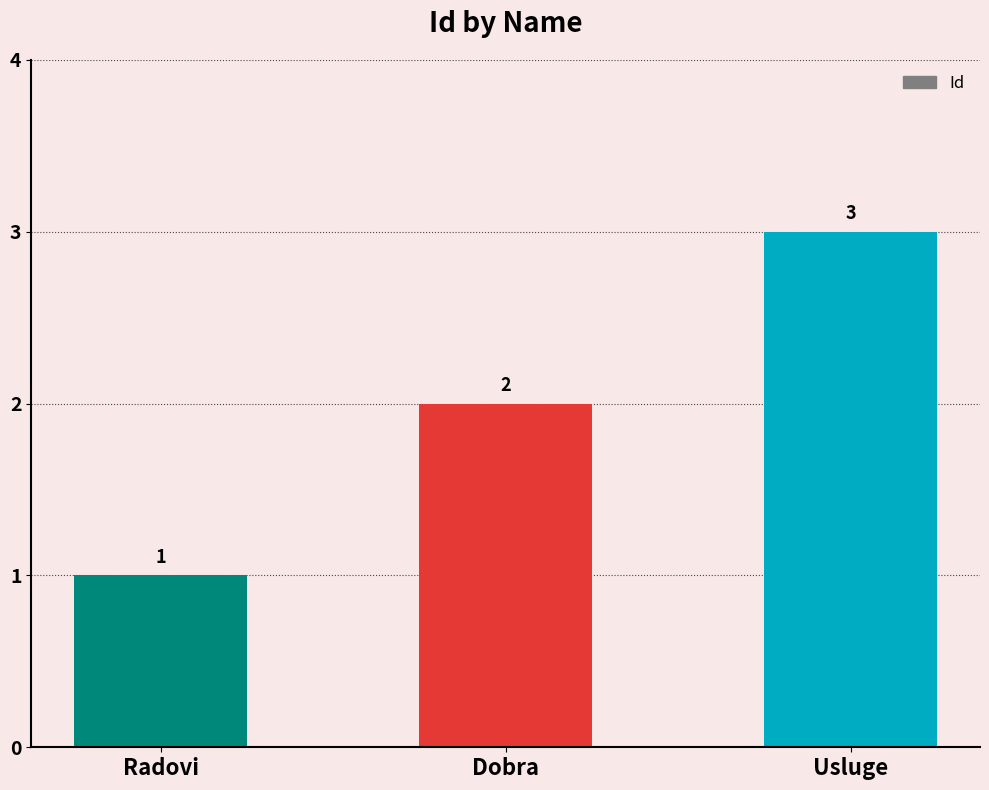

Reading right to left, list all the values displayed in this chart.

3	2	1